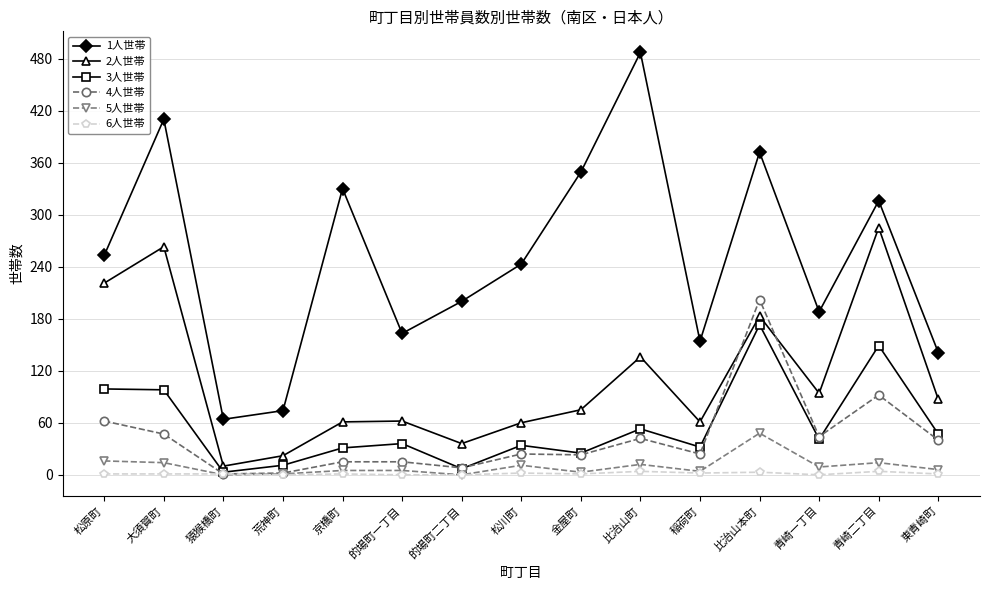

Rank the series at 的場町一丁目 from highest to lowest value.

1人世帯, 2人世帯, 3人世帯, 4人世帯, 5人世帯, 6人世帯